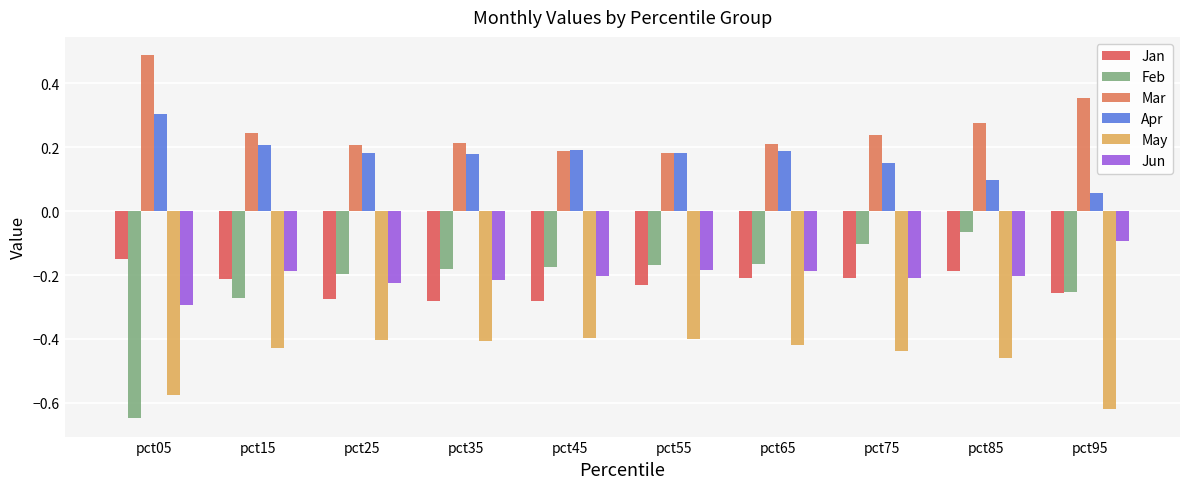

Rank the series at pct05 from highest to lowest value.

Mar, Apr, Jan, Jun, May, Feb